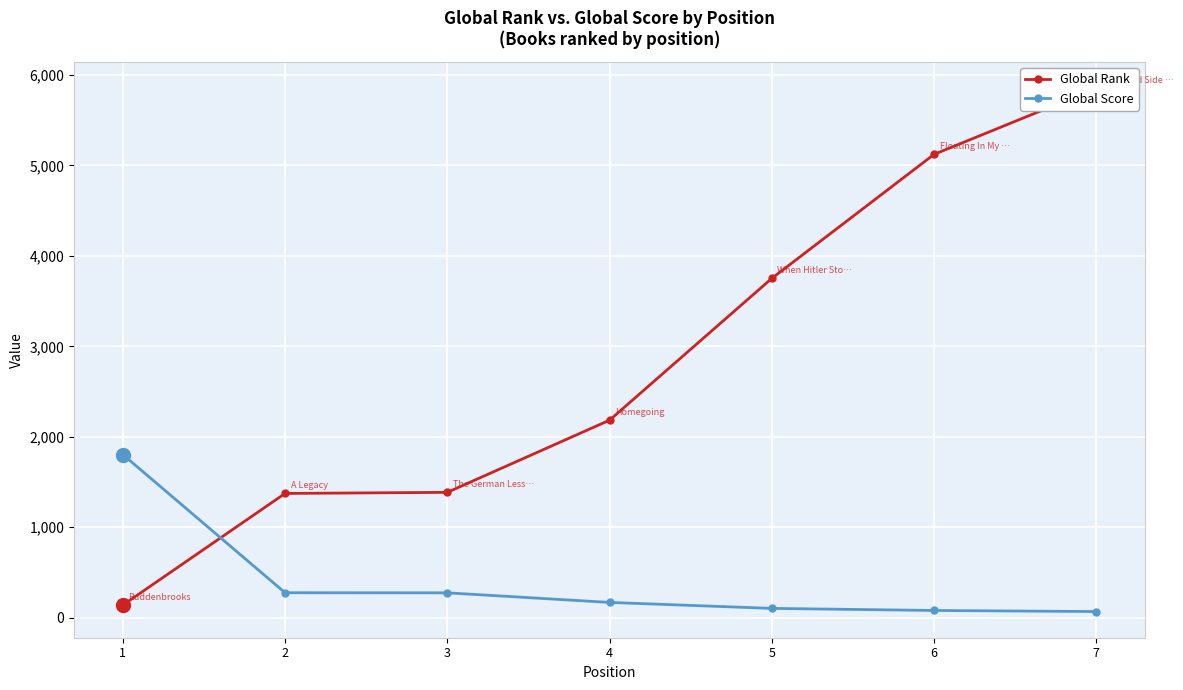

Rank the series by their average value, from highest to lowest.

Global Rank, Global Score